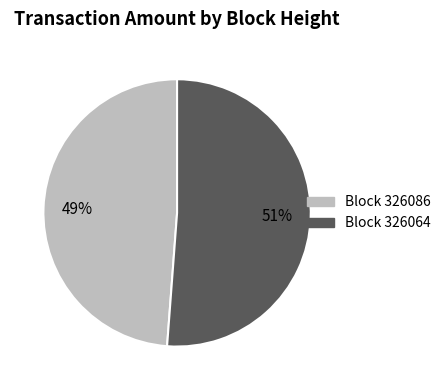

To the nearest percent, what is the average slice percentage?

50%